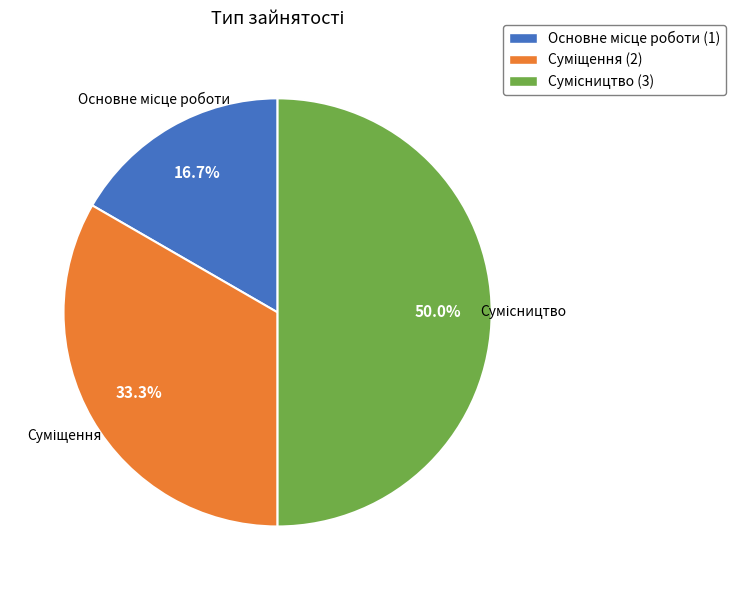

Rank the categories by value from lowest to highest.

Основне місце роботи, Суміщення, Сумісництво